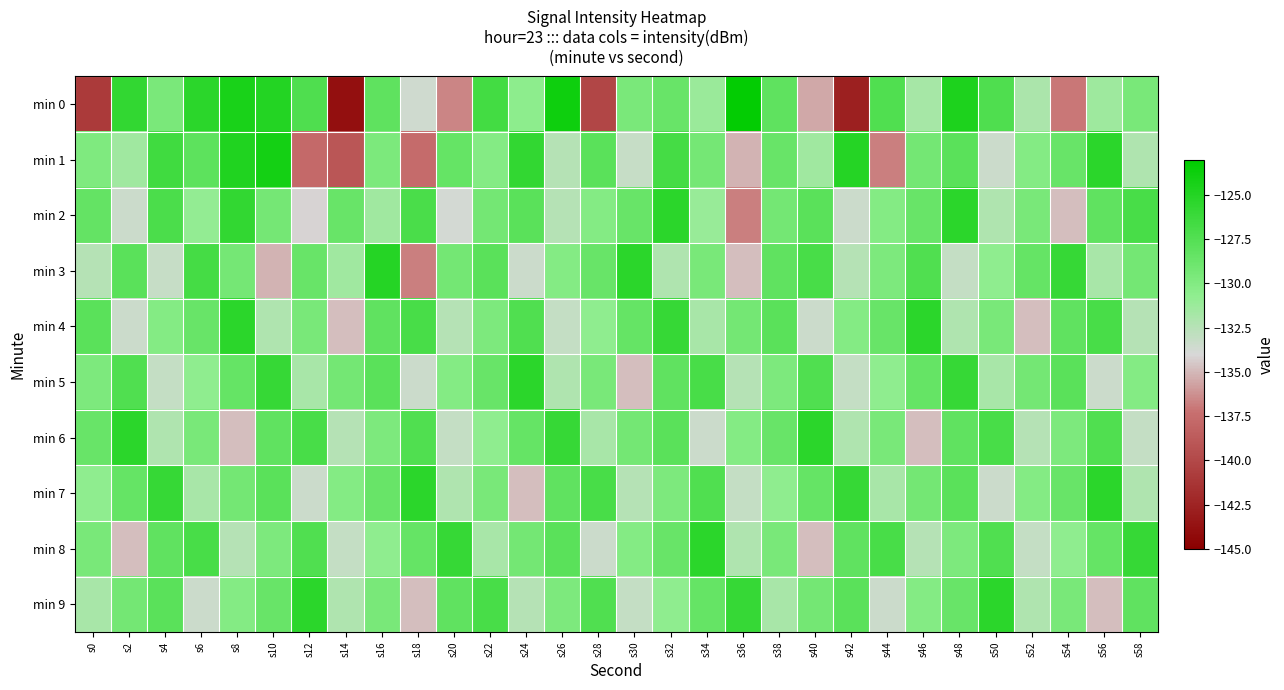

Which has a higher value, s2 or s46?

s2